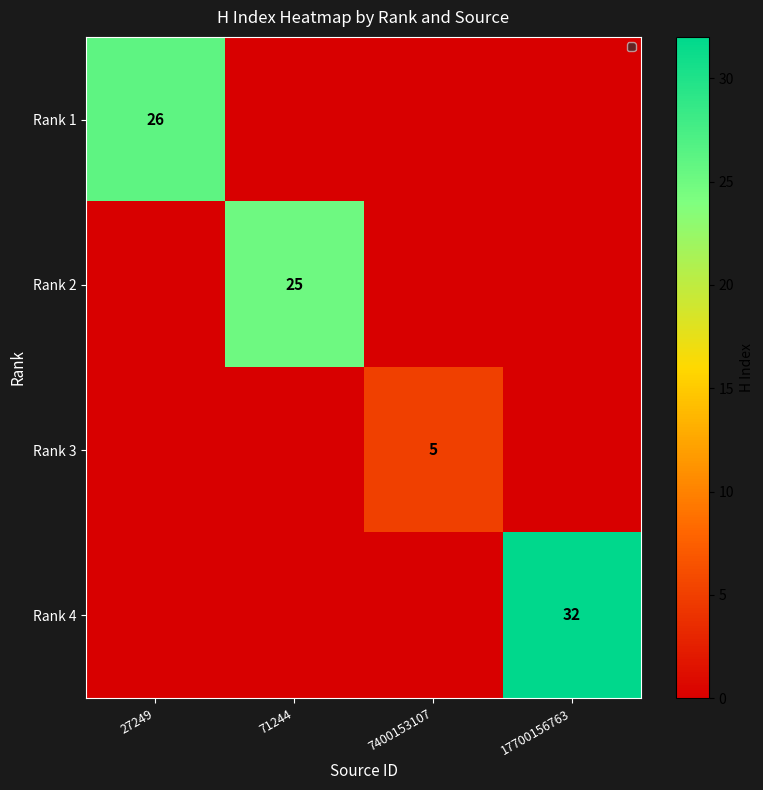

How many data points in Rank 2 are above 0?

1